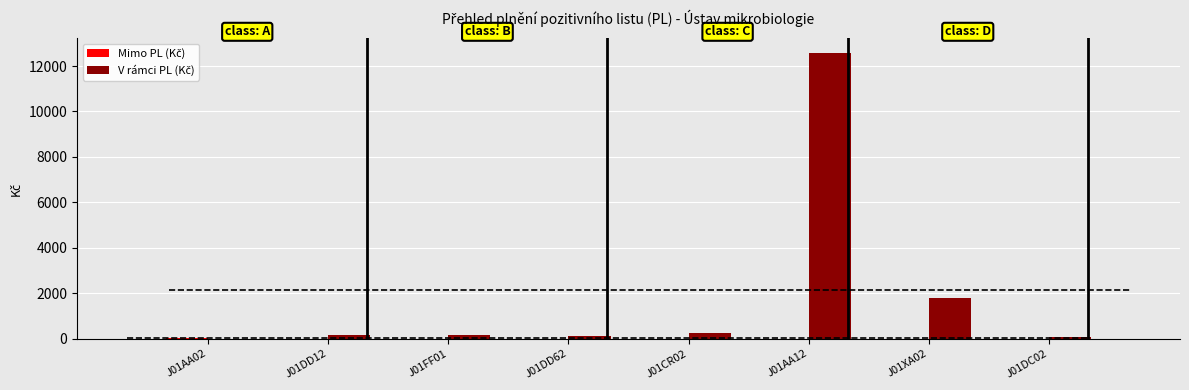

At which label is Mimo PL (Kč) closest to 23?

J01DD12